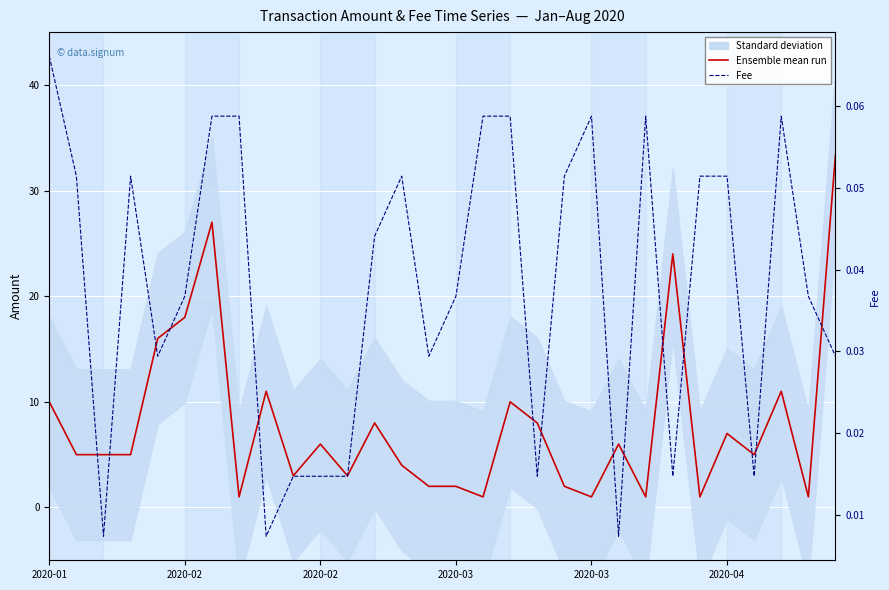

Where is the first local maximum for Ensemble mean run (Amount)?

6